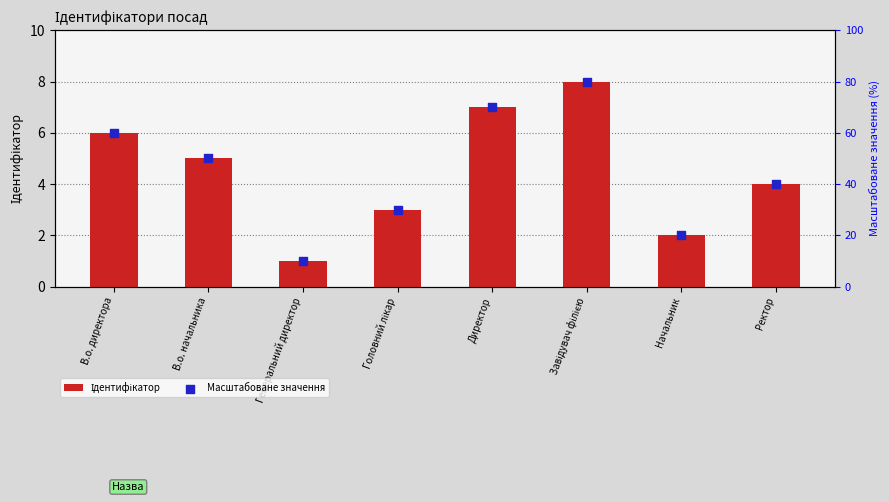

Which series contains the highest Y value?

Масштабоване значення